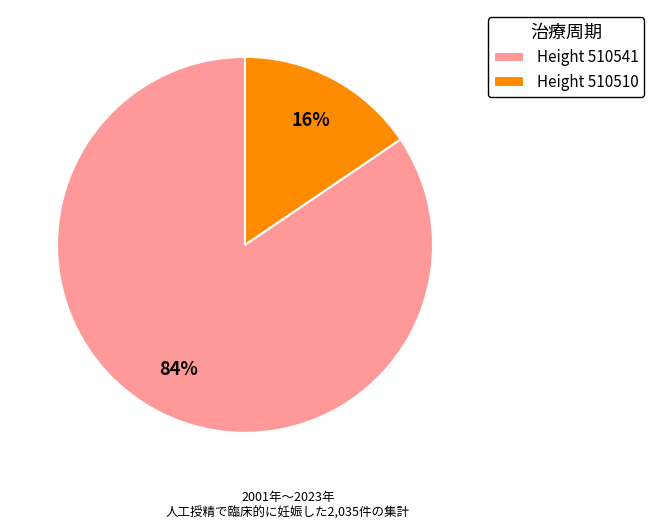

To the nearest percent, what is the combined percentage of Height 510510 and Height 510541?

100%